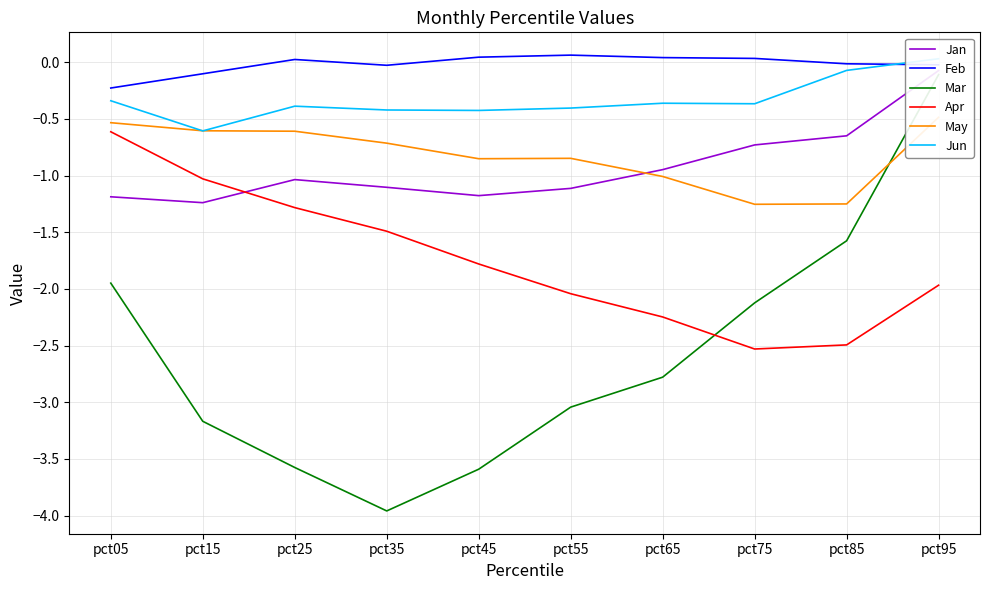

How many values in the Apr series are below -1?

9